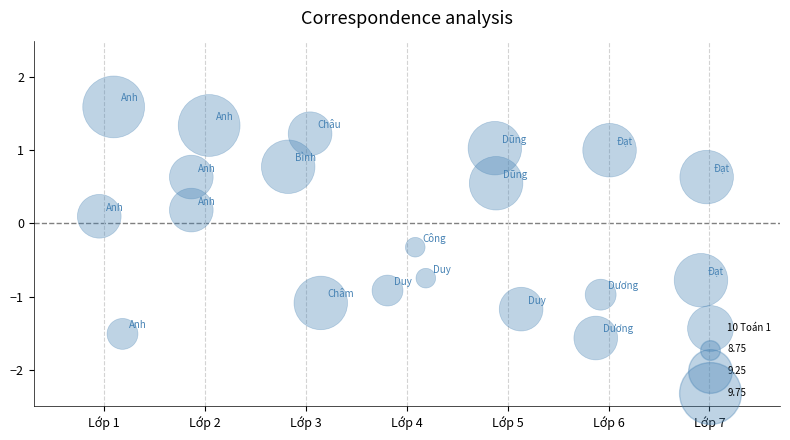

What is the range of X values (max minus min)?

6.0